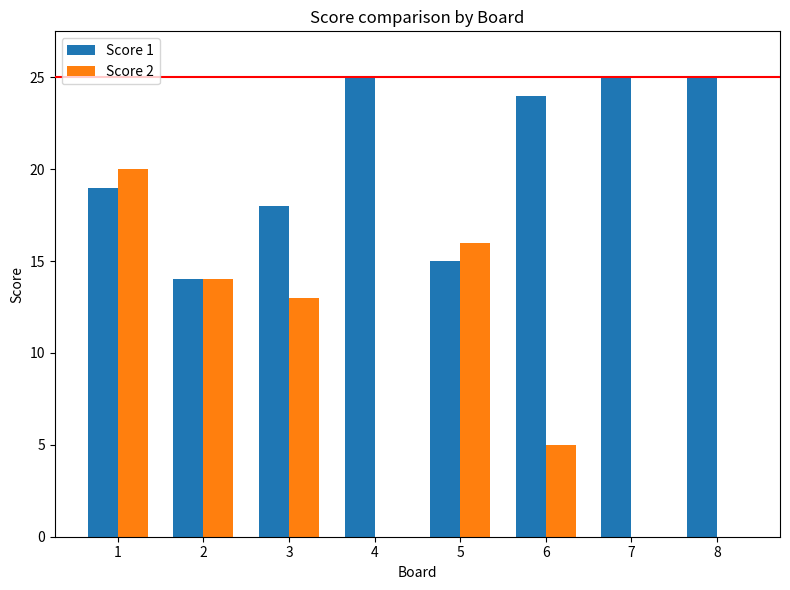

Is the value of Score 1 at 1 greater than the value of Score 2 at 1?

No